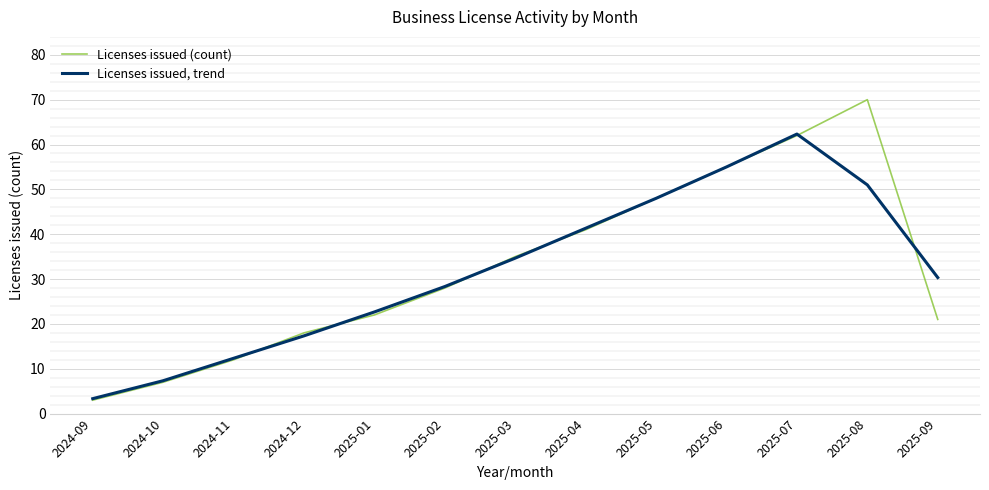

What is the average value of the Licenses issued, trend series?

31.8